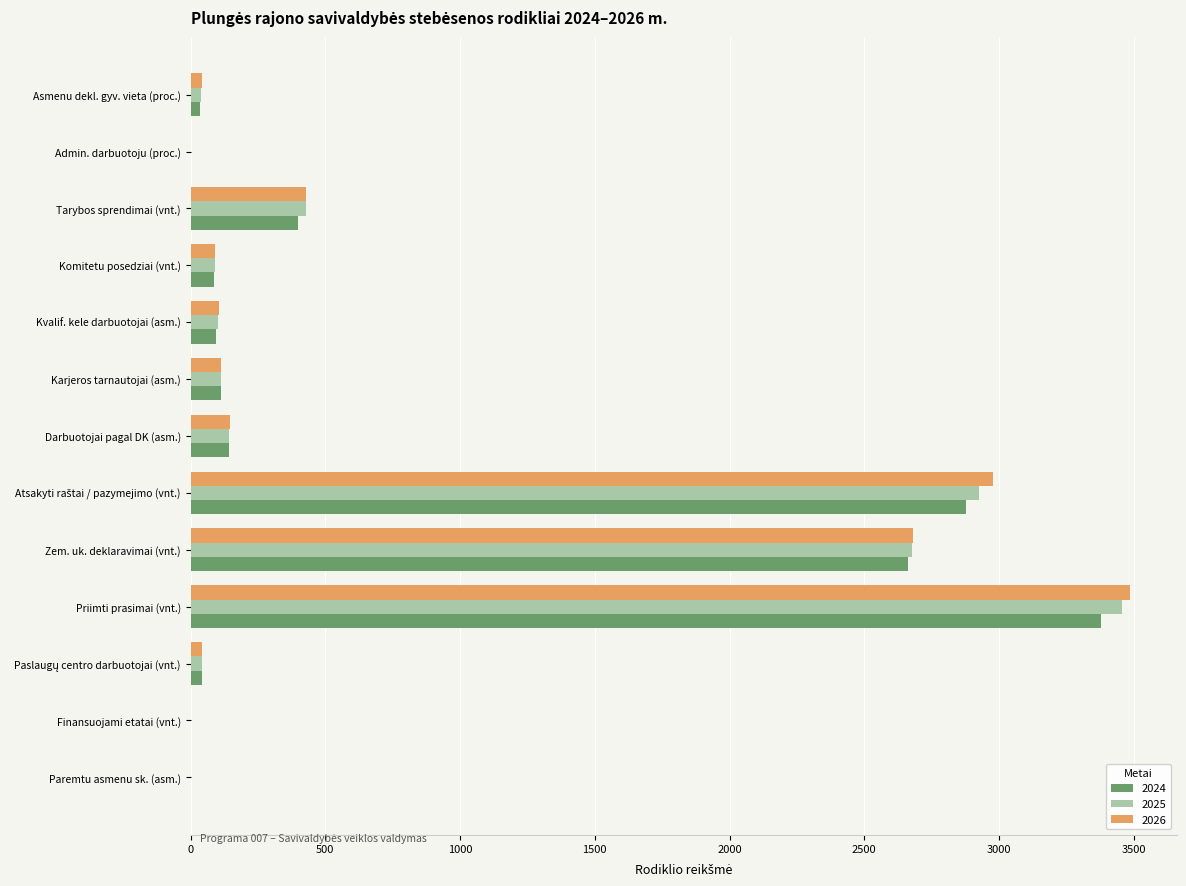

What is the sum of all 2026 values?

10111.4